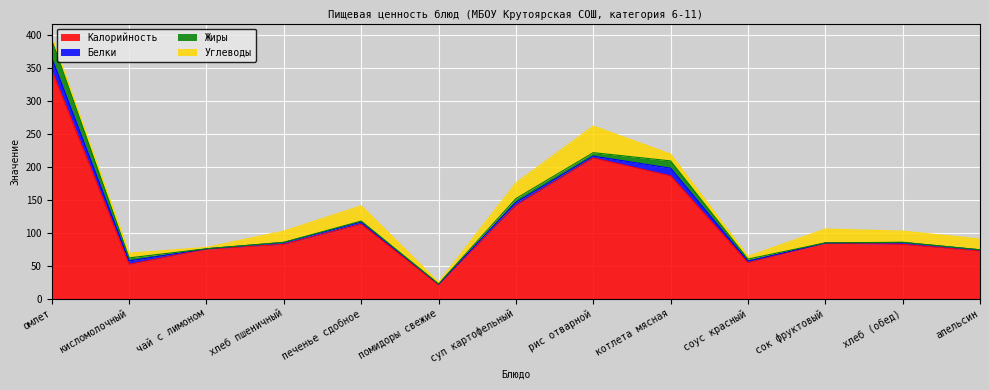

What is the label of the 8th point from the left?

рис отварной